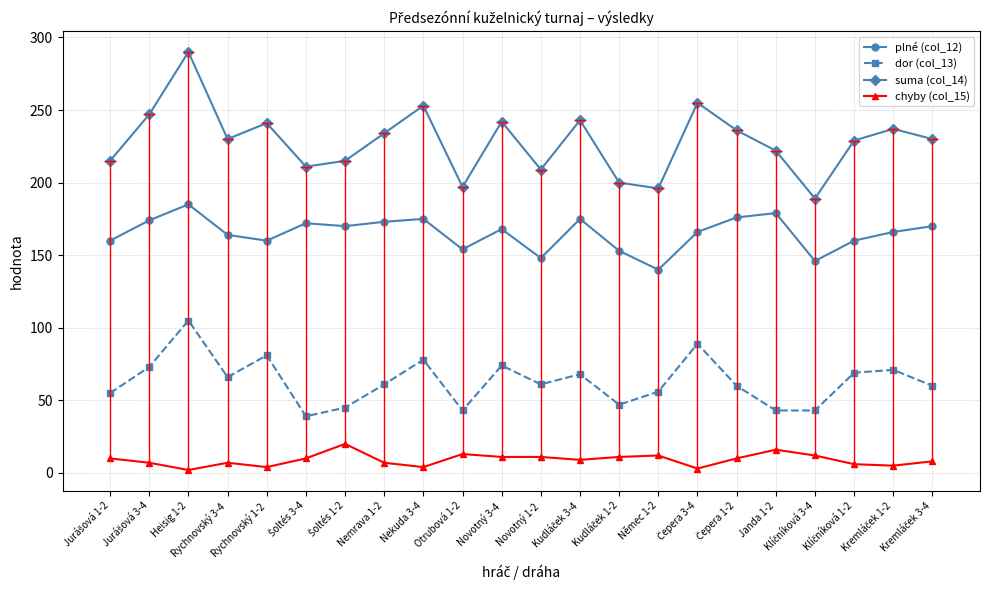

Which series has the largest range (max minus min)?

suma (col_14)